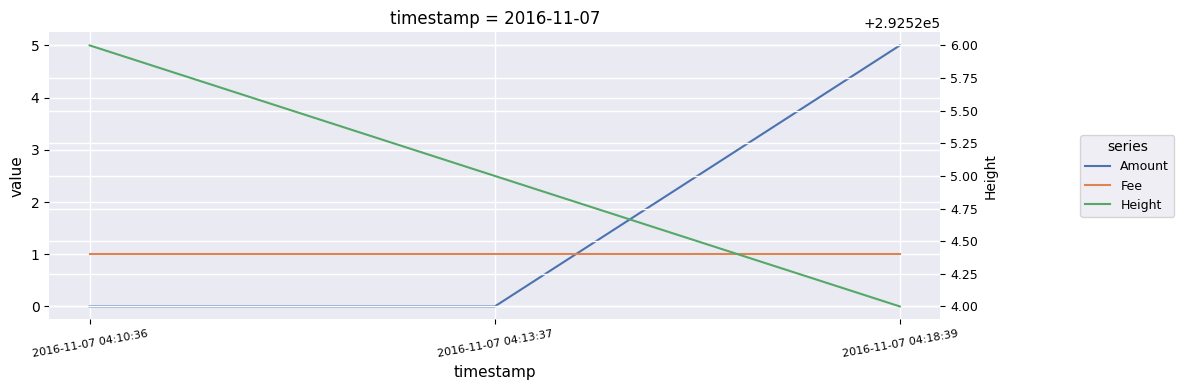

What is the label of the 2nd point from the left?

2016-11-07 04:13:37